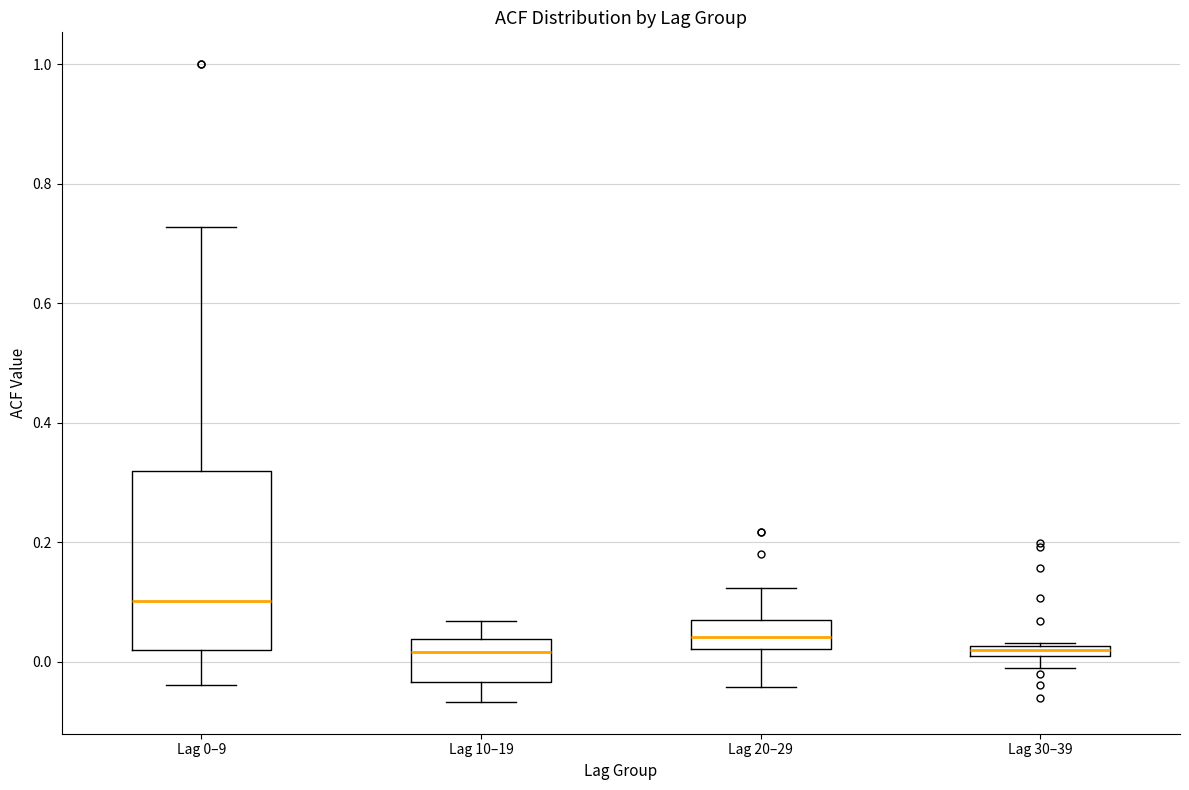

Where is the upper edge of the box for Lag 30–39 on the y-axis? The values are not printed on the chart, so give them approximately, as read against the axis.

0.02